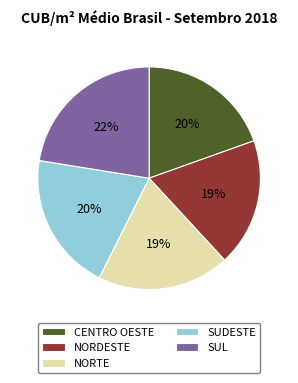

To the nearest percent, what portion does NORTE represent?

19%